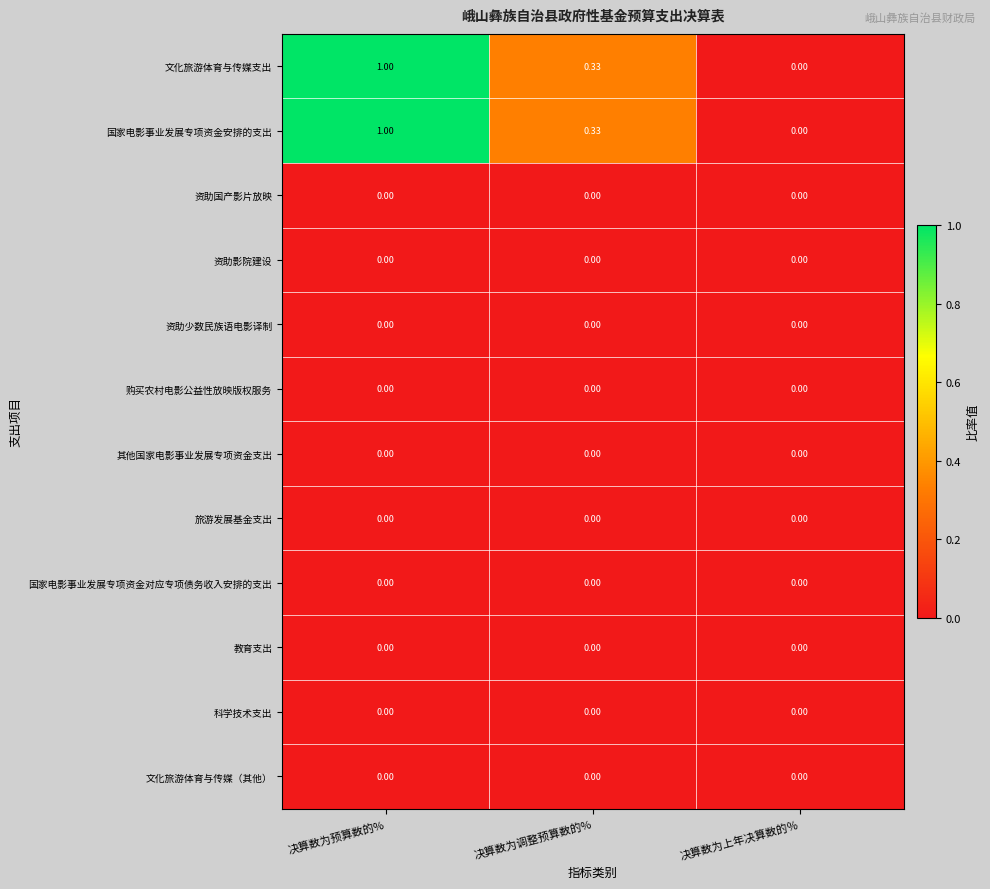

At which category is the sum across all series the highest?

决算数为预算数的%